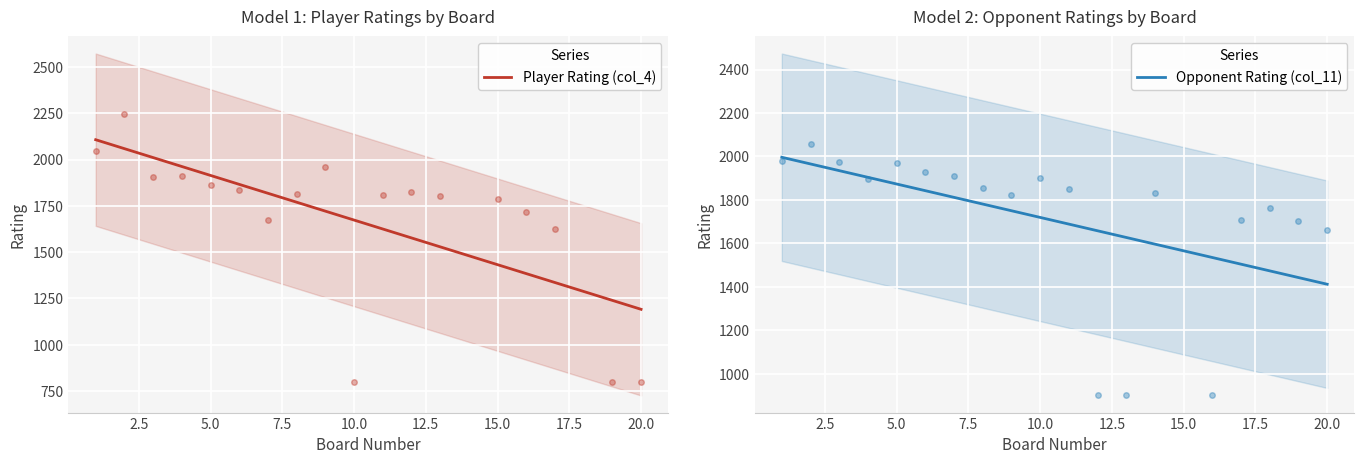

Where do Player Rating (col_4) and Opponent Rating (col_11) first cross each other?

2 and 3